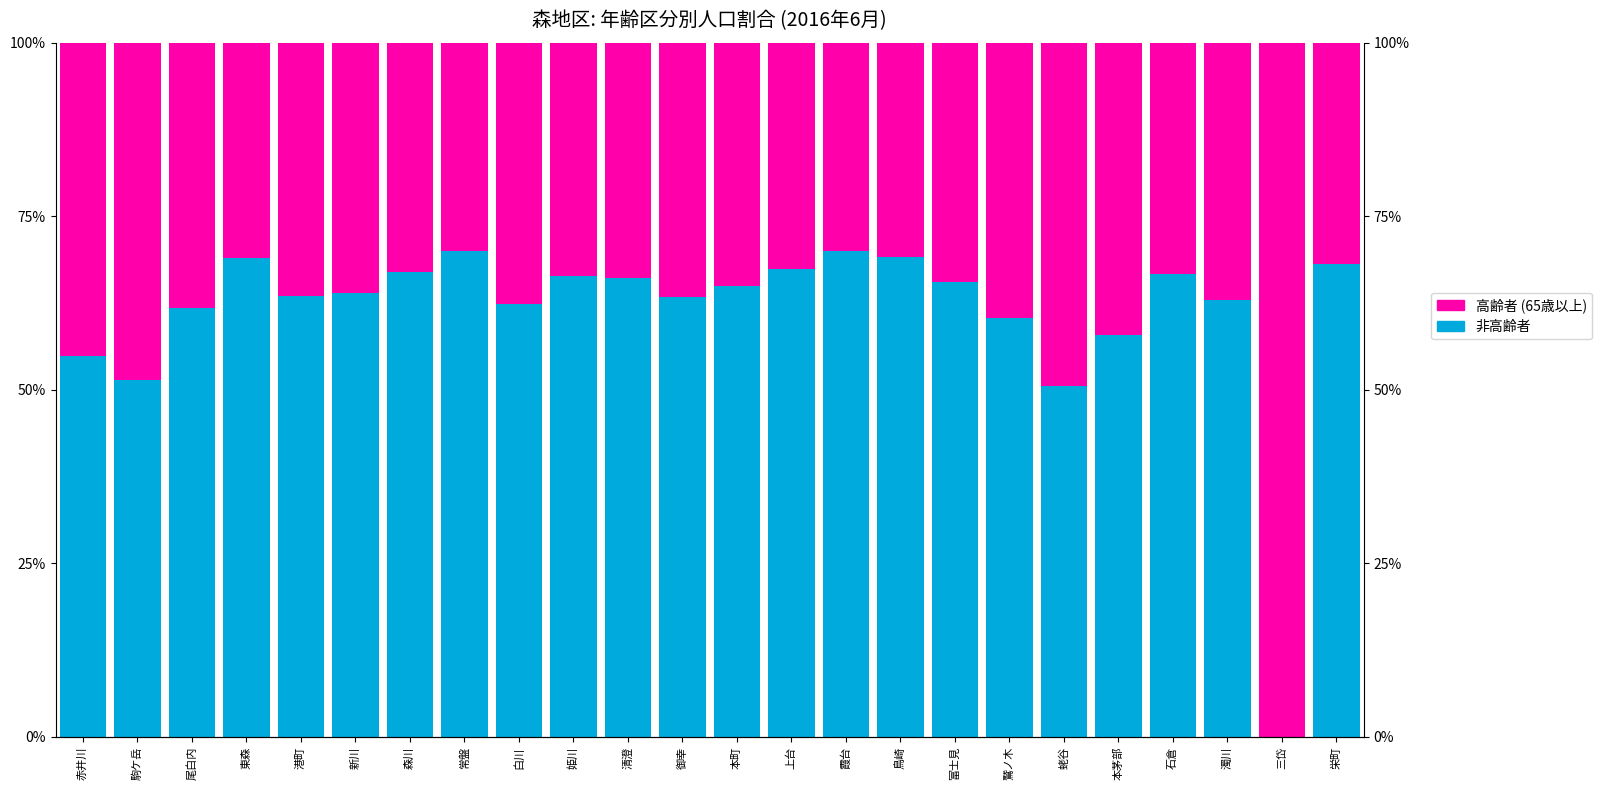

What are all the series names shown in the legend?

非高齢者, 高齢者 (65歳以上)